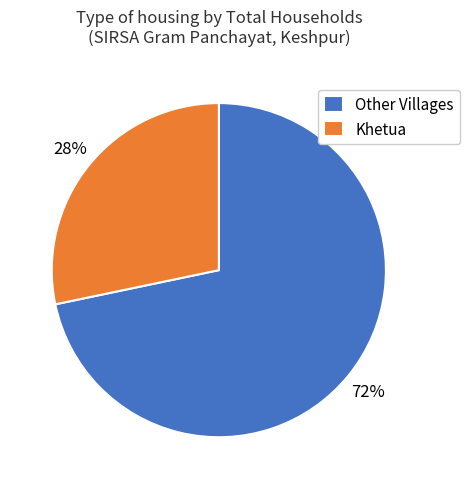

What is the majority slice?

Other Villages